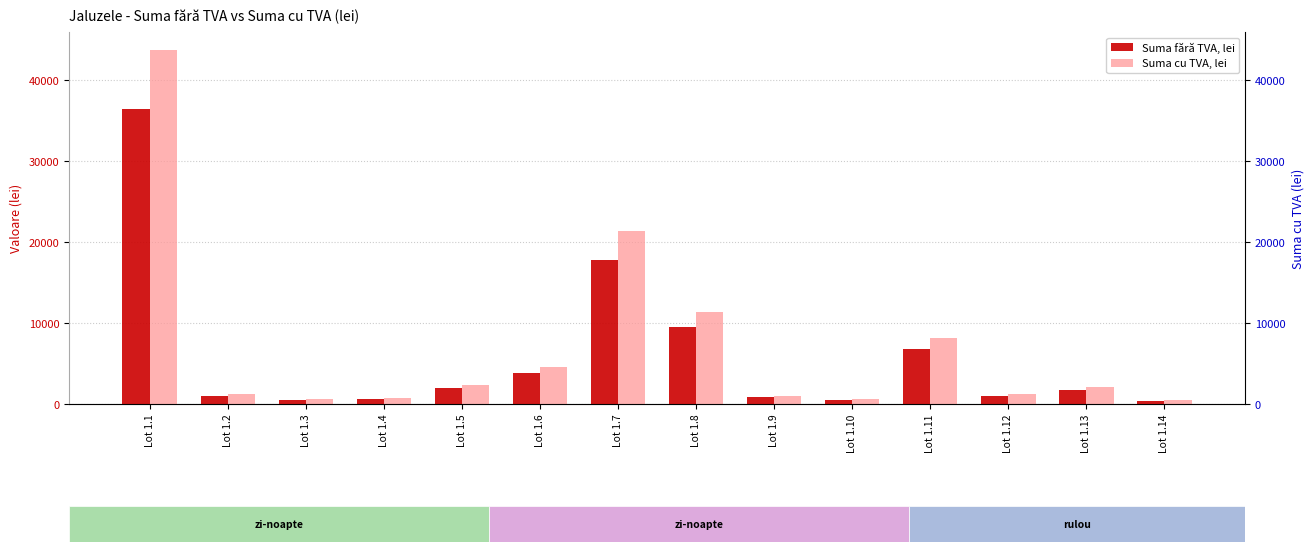

What are all the series names shown in the legend?

Suma fără TVA, lei, Suma cu TVA, lei